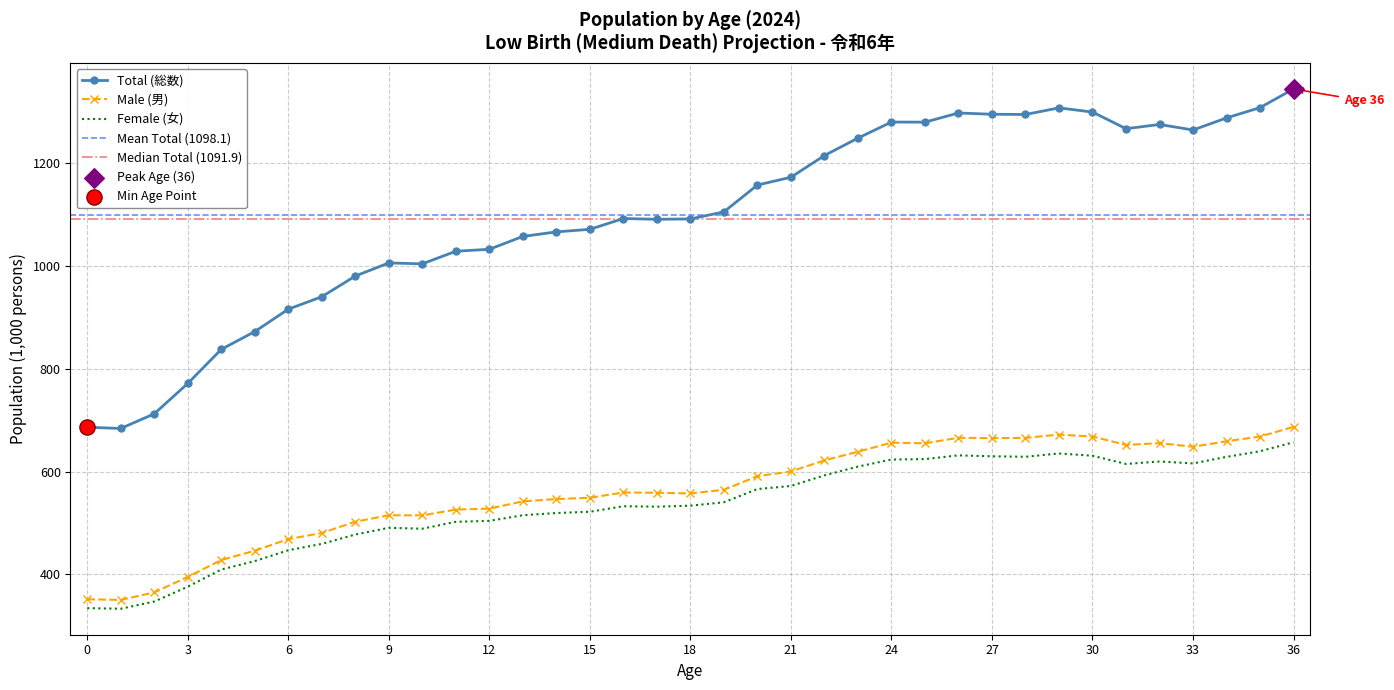

Which series has the largest total across all categories?

Total (総数)